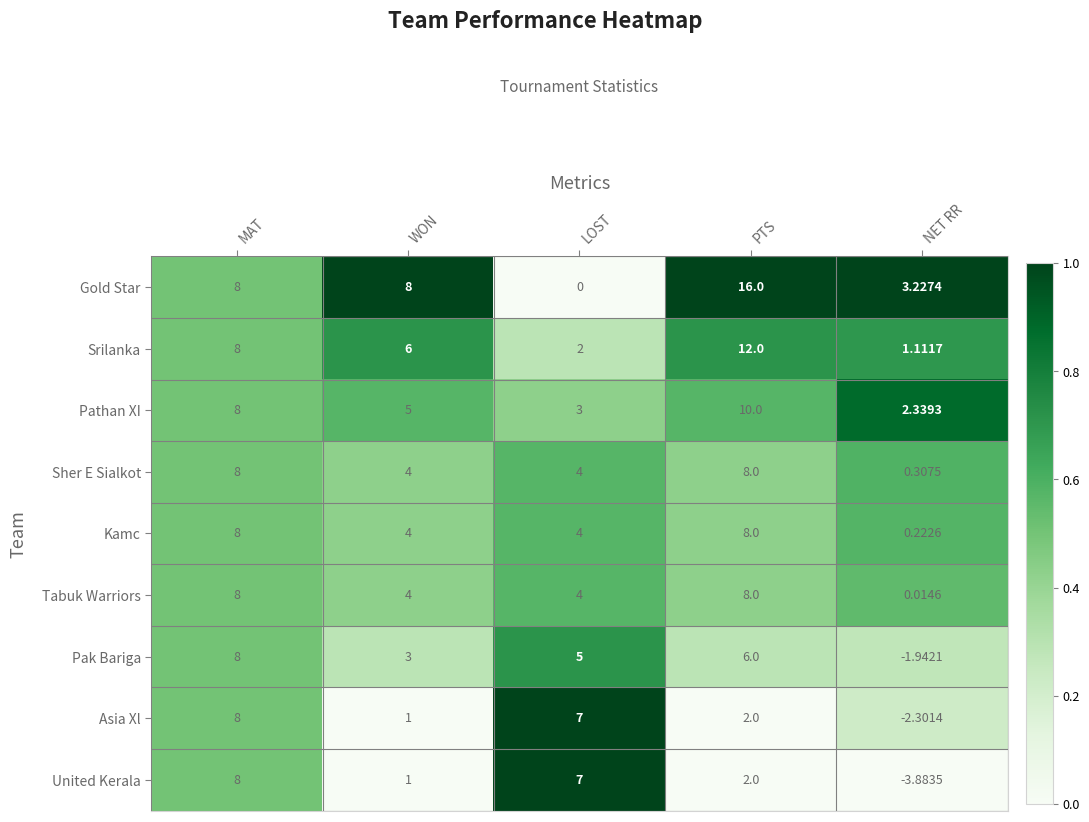

Which series has the largest total across all categories?

Gold Star